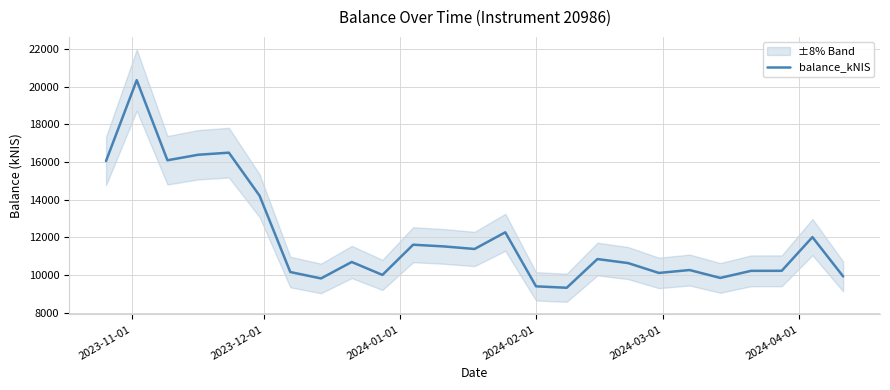

What is the smallest value displayed?

9323.8